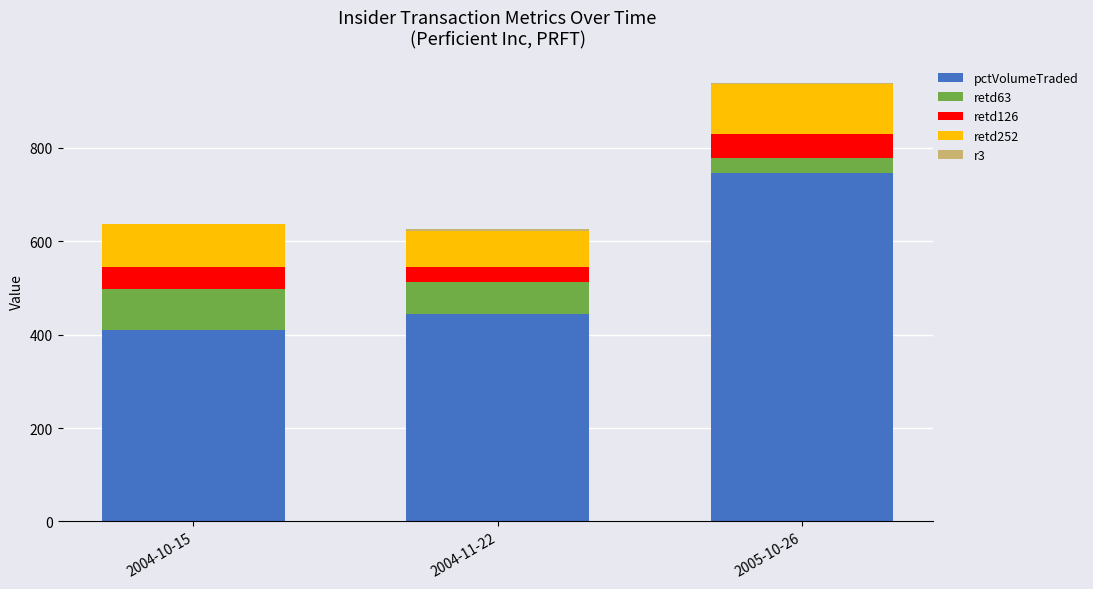

What is the total value across all series at 2004-11-22?

626